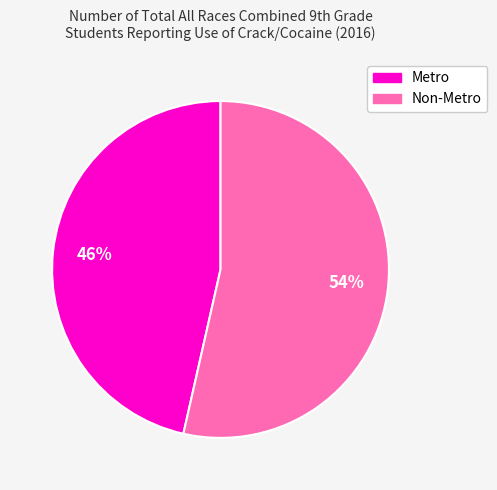

What percentage is the Non-Metro slice, to the nearest percent?

54%